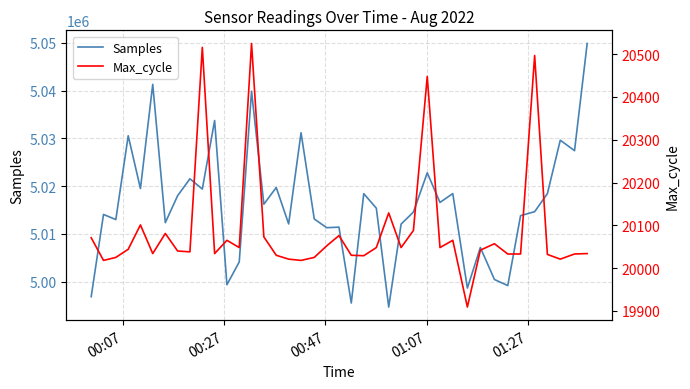

What is the minimum value for Samples?

4994667